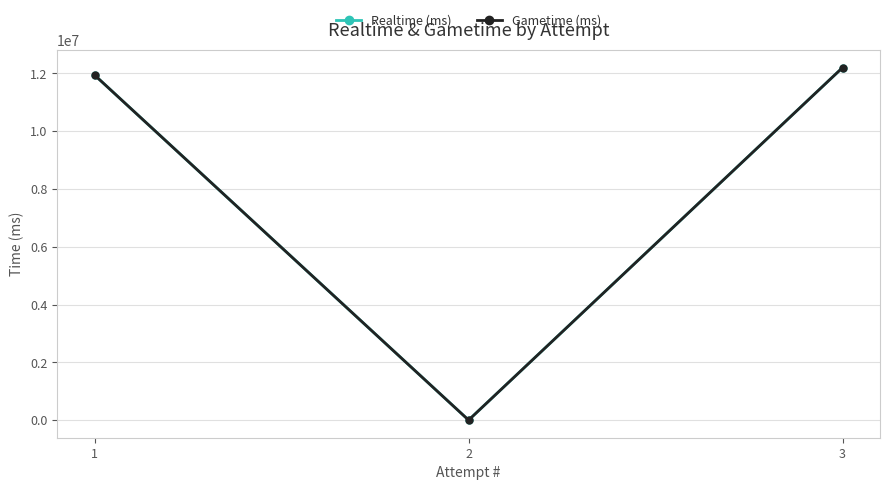

How many data points in Gametime (ms) are less than 11938470?

1